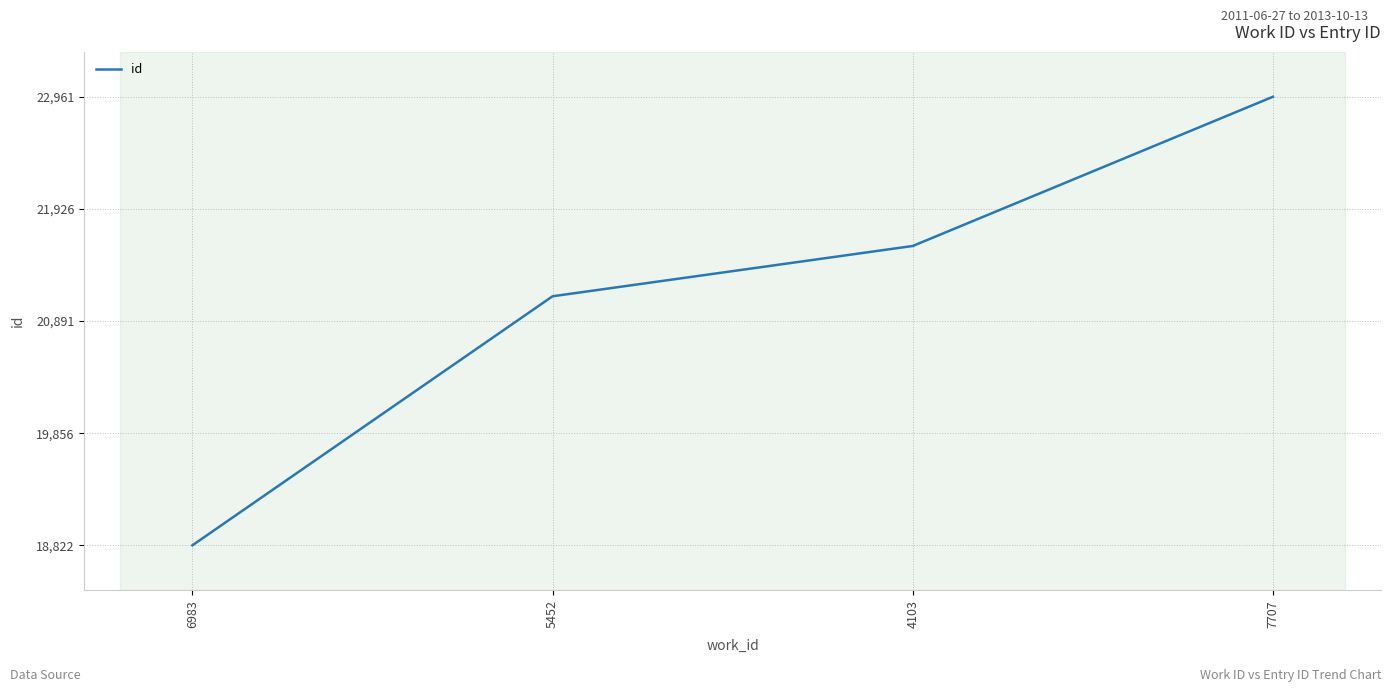

Reading right to left, extract all data points from this chart.

7707=22961	4103=21584	5452=21120	6983=18822